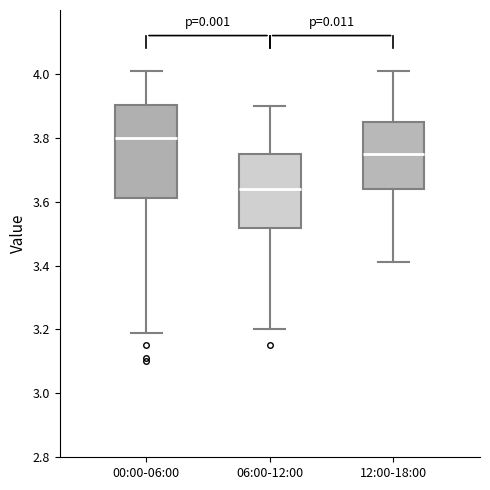

Which box's median line is the highest?

00:00-06:00